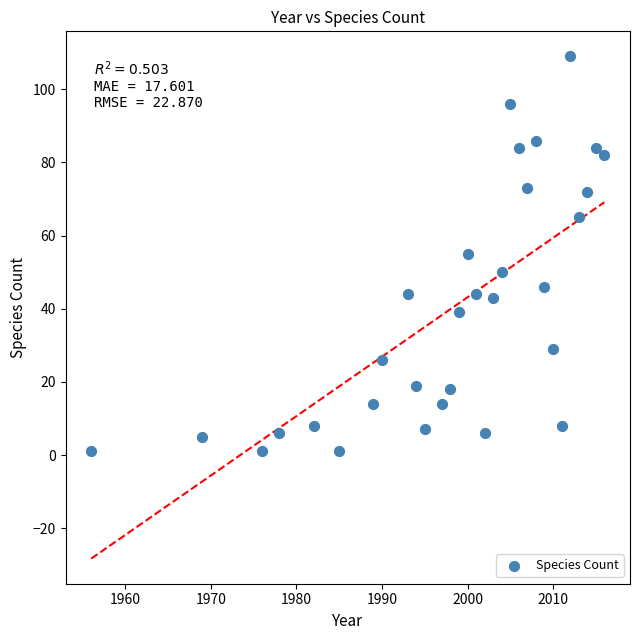

What is the range of Y values (max minus min)?

108